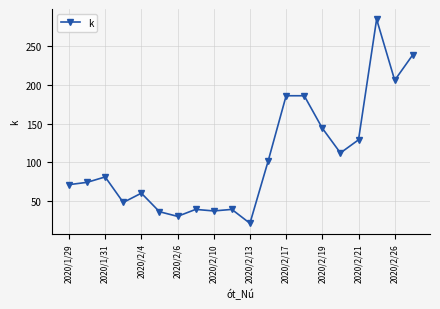

What is the minimum value shown in the chart?

21